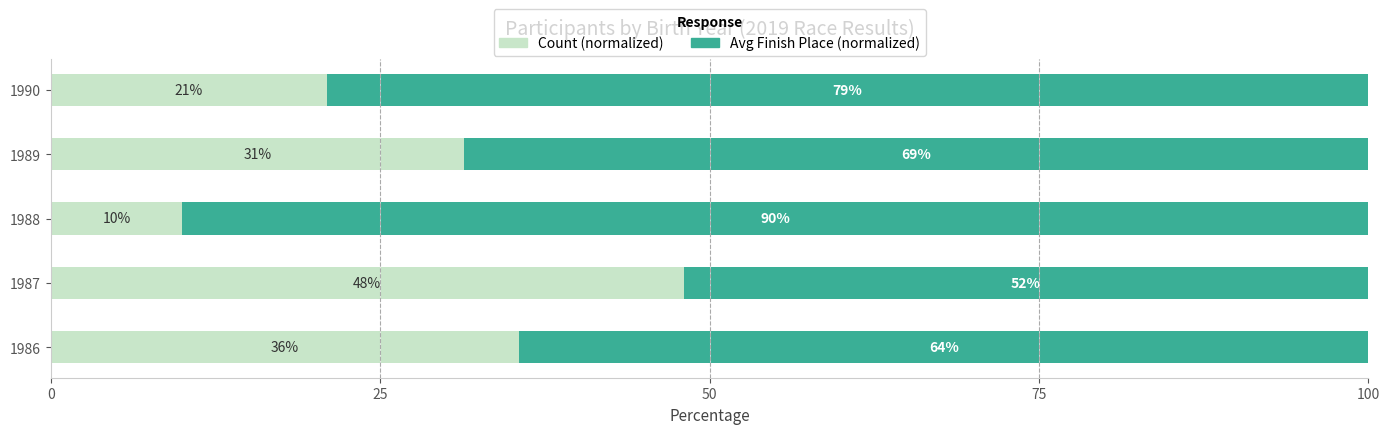

What is the difference between the maximum and minimum values in the Count (normalized) series?

38.0